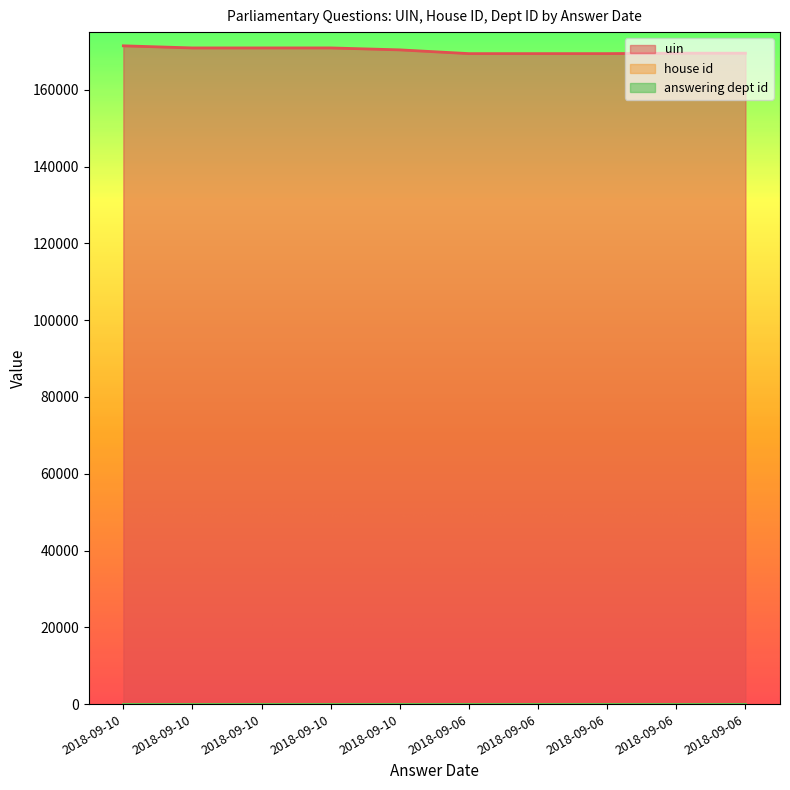

List the series in order of their peak value, highest first.

uin, answering dept id, house id